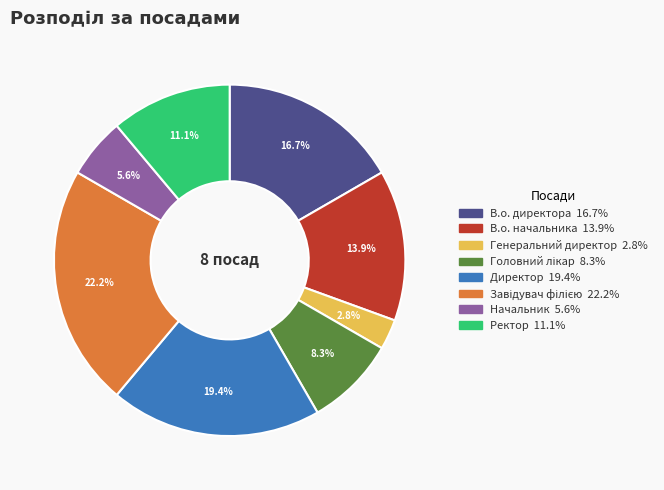

Count the number of slices in the pie.

8